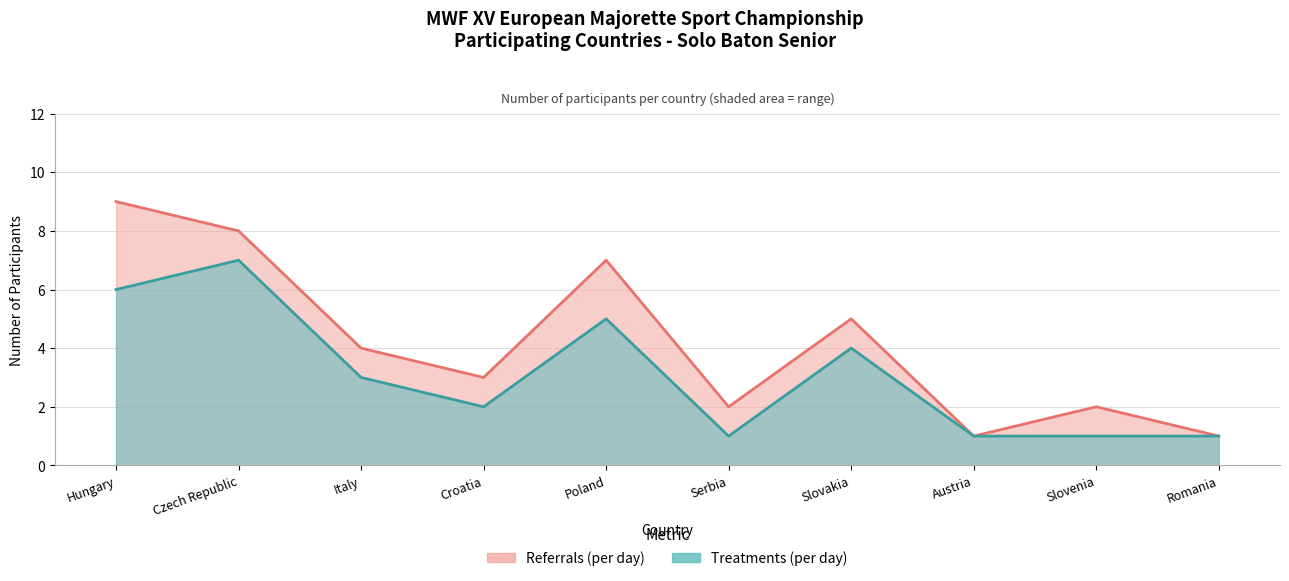

True or false: Treatments (per day) and Referrals (per day) intersect in this chart.

False